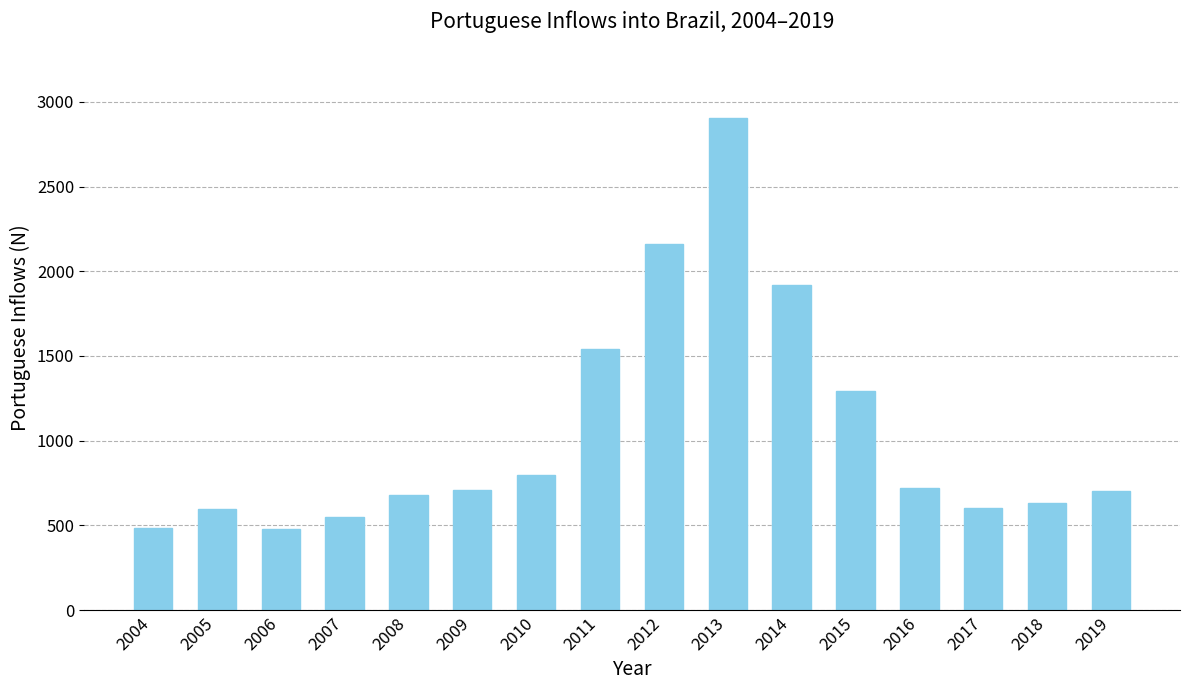

Which has a higher value, 2007 or 2008?

2008